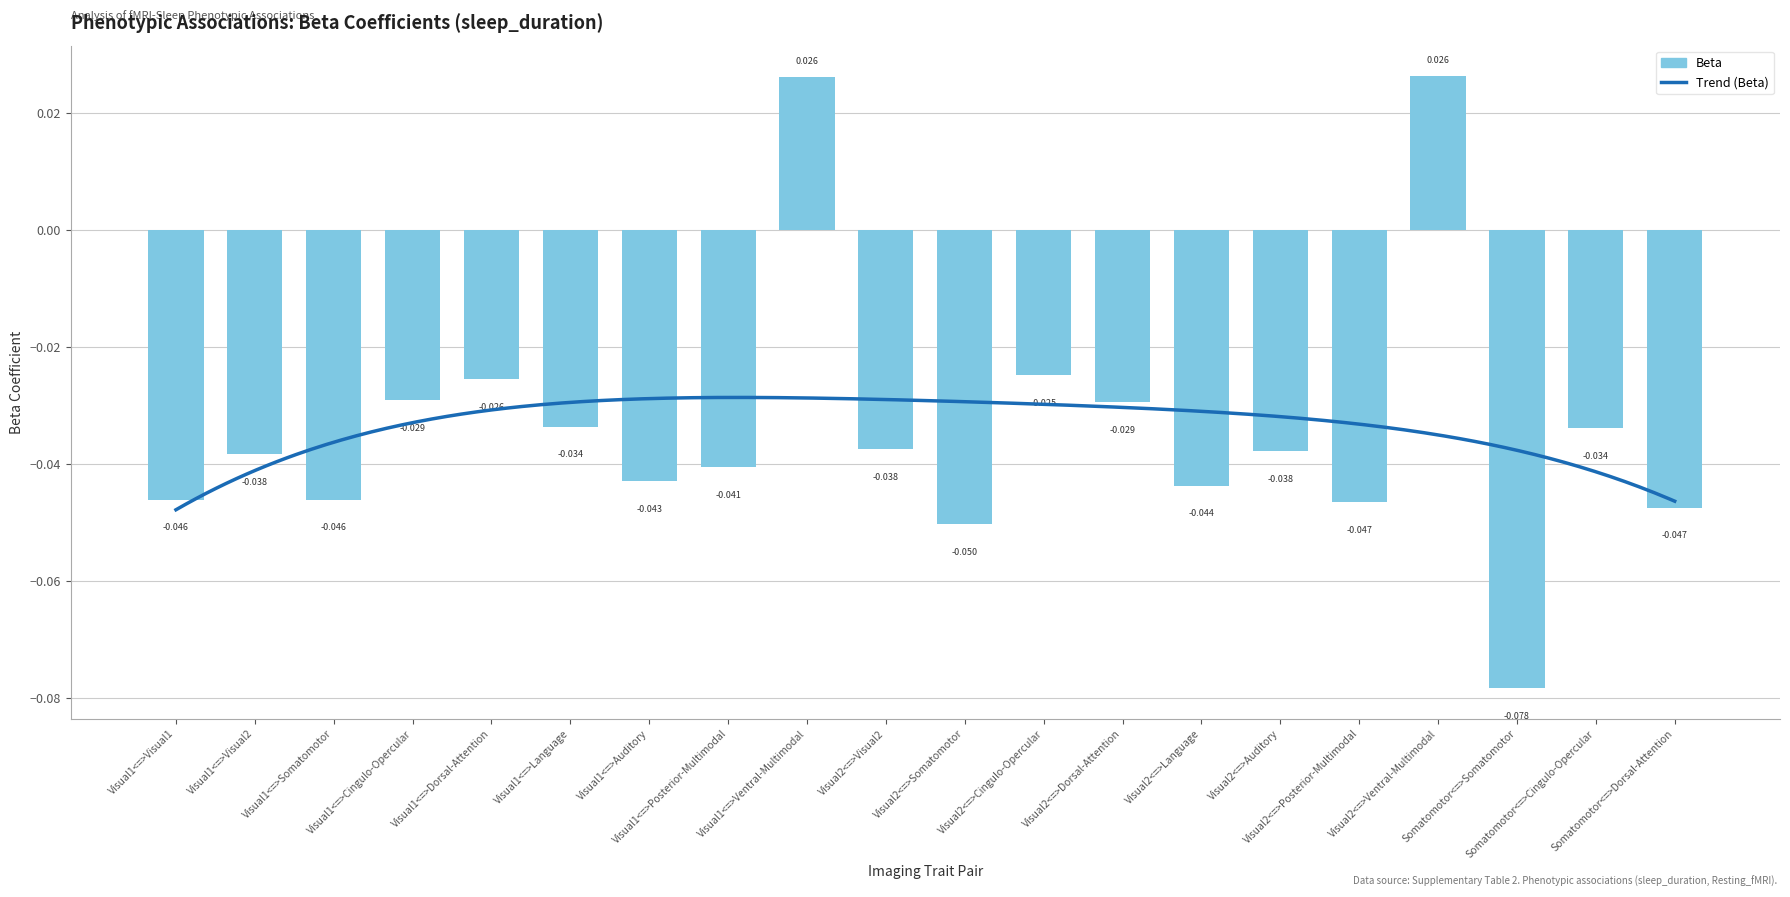

Reading left to right, list all the values displayed in this chart.

Visual1<=>Visual1=-0.0	Visual1<=>Visual2=-0.0	Visual1<=>Somatomotor=-0.0	Visual1<=>Cingulo-Opercular=-0.0	Visual1<=>Dorsal-Attention=-0.0	Visual1<=>Language=-0.0	Visual1<=>Auditory=-0.0	Visual1<=>Posterior-Multimodal=-0.0	Visual1<=>Ventral-Multimodal=0.0	Visual2<=>Visual2=-0.0	Visual2<=>Somatomotor=-0.1	Visual2<=>Cingulo-Opercular=-0.0	Visual2<=>Dorsal-Attention=-0.0	Visual2<=>Language=-0.0	Visual2<=>Auditory=-0.0	Visual2<=>Posterior-Multimodal=-0.0	Visual2<=>Ventral-Multimodal=0.0	Somatomotor<=>Somatomotor=-0.1	Somatomotor<=>Cingulo-Opercular=-0.0	Somatomotor<=>Dorsal-Attention=-0.0